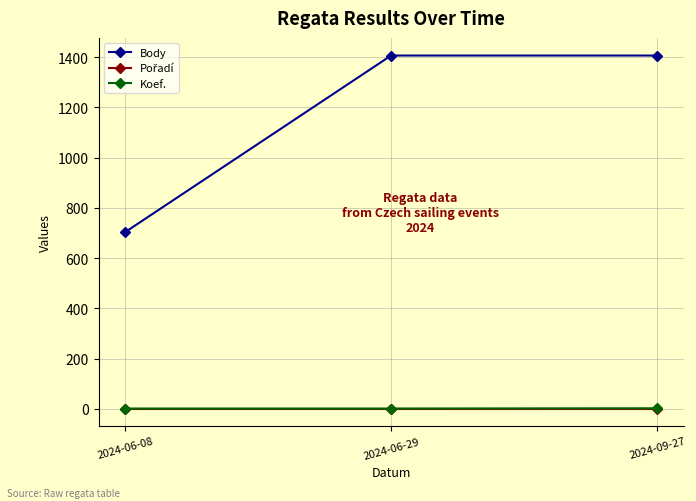

The Koef. series shows 1 at 2024-06-29. True or false?

True